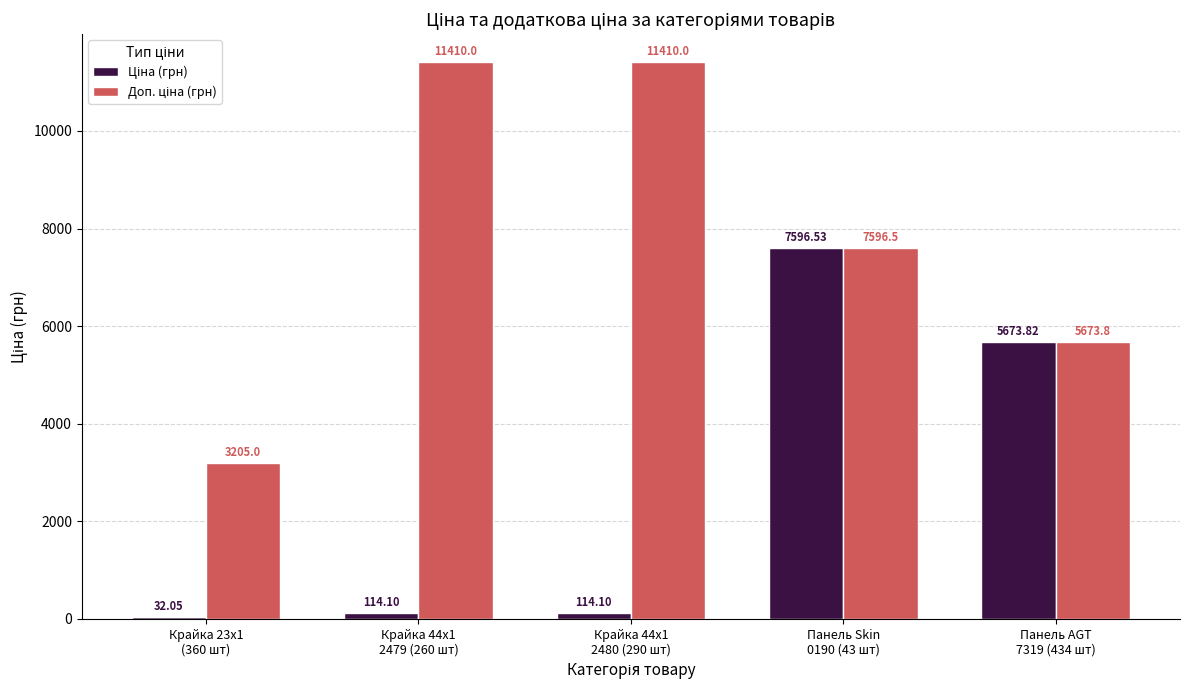

At which category is the sum across all series the highest?

Панель Skin
0190 (43 шт)